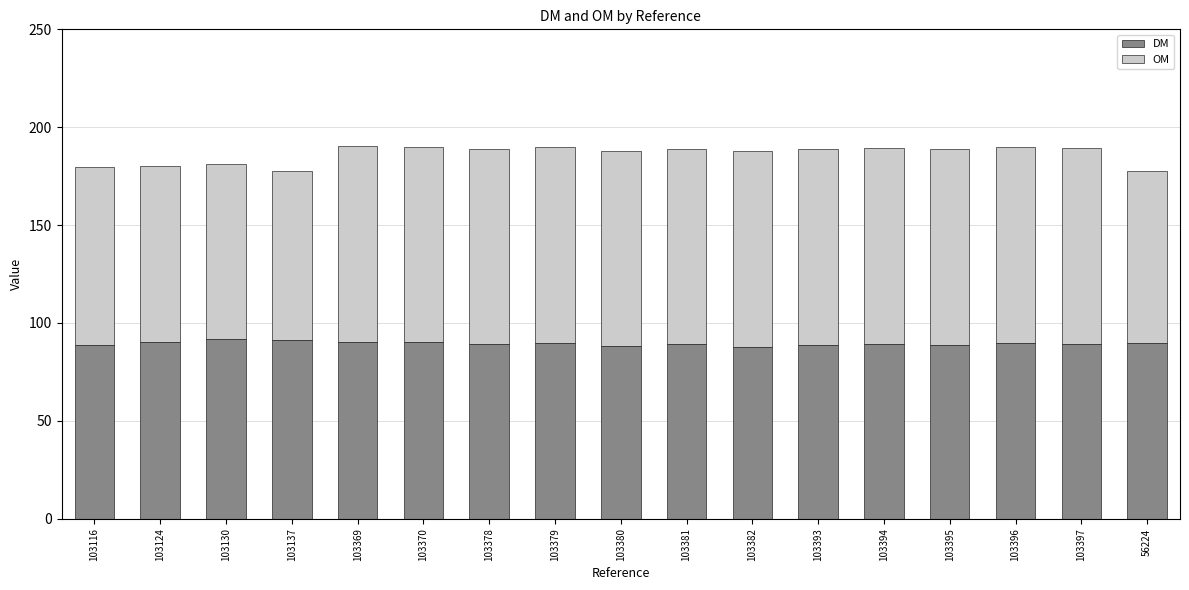

What is the highest value of the DM series?

91.7